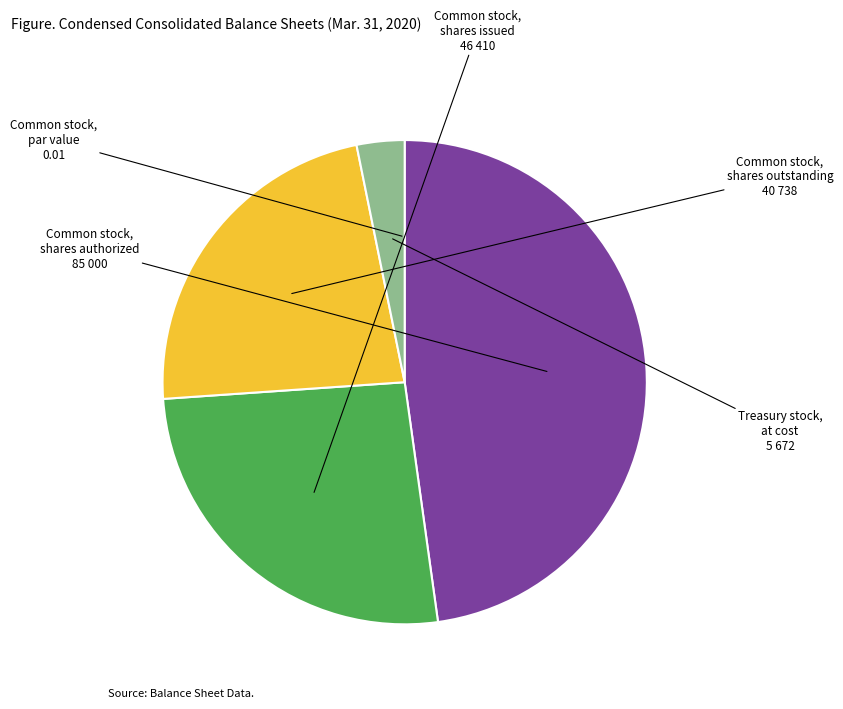

Is there any slice that represents more than half of the pie?

No